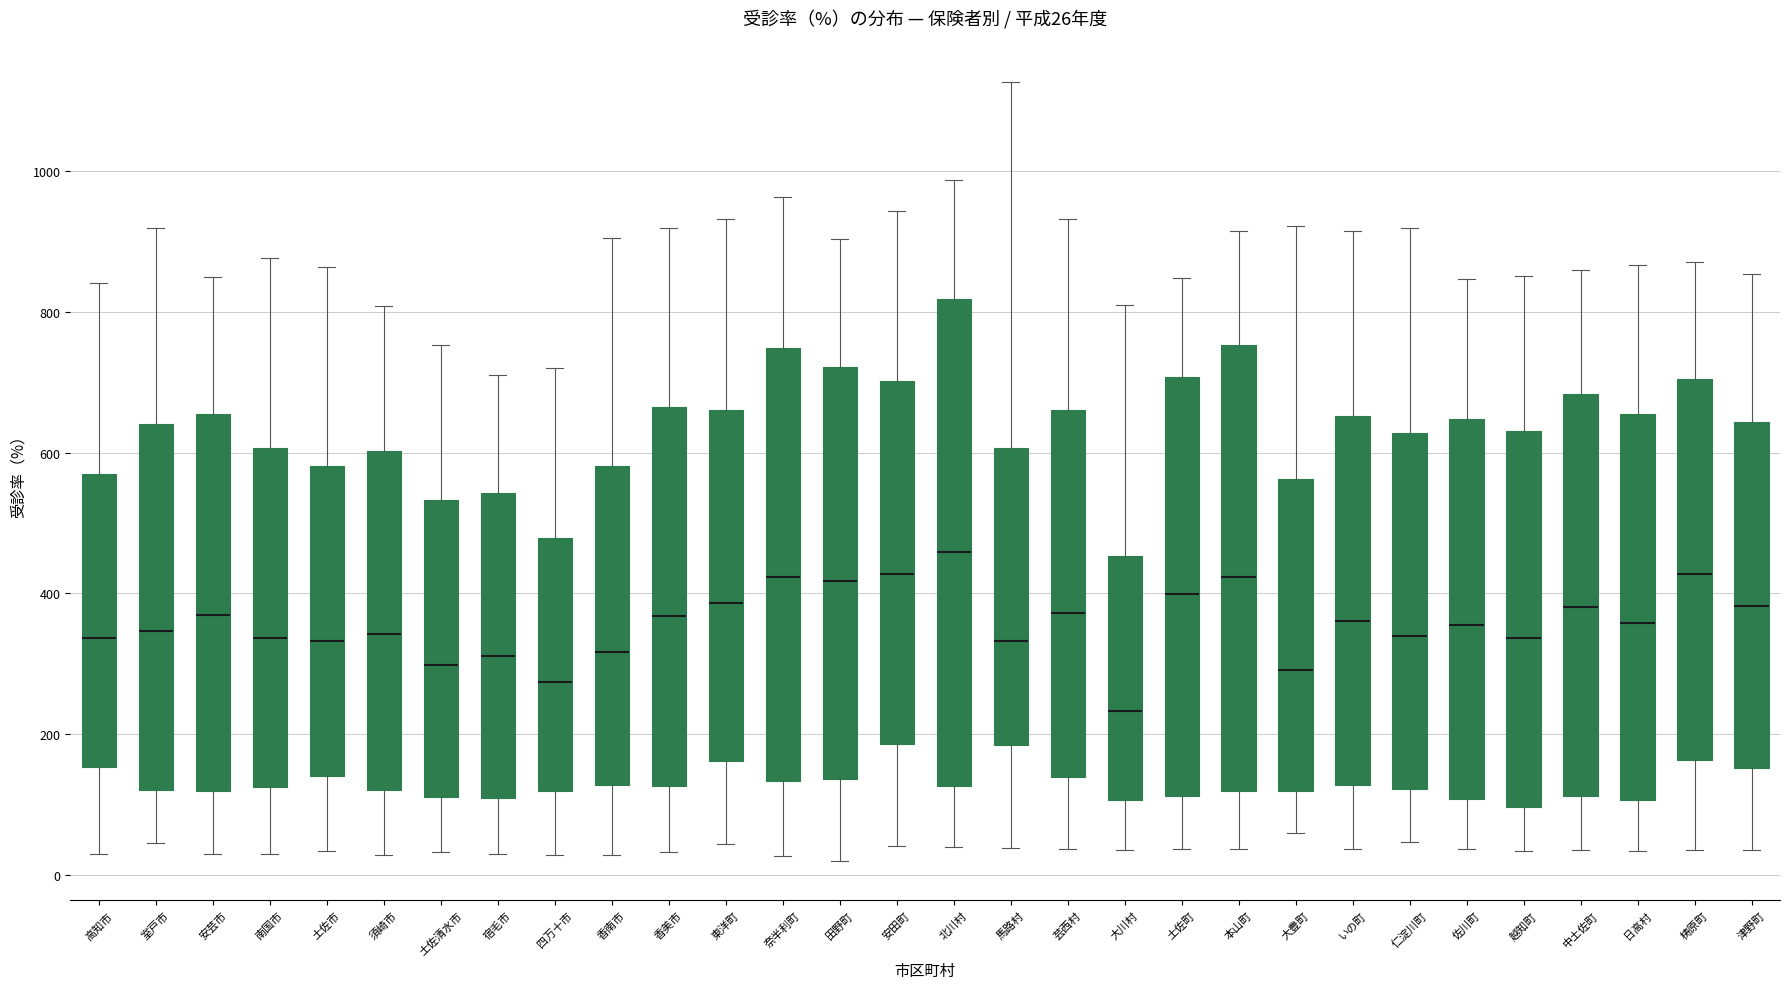

Which box's median line is the lowest?

大川村